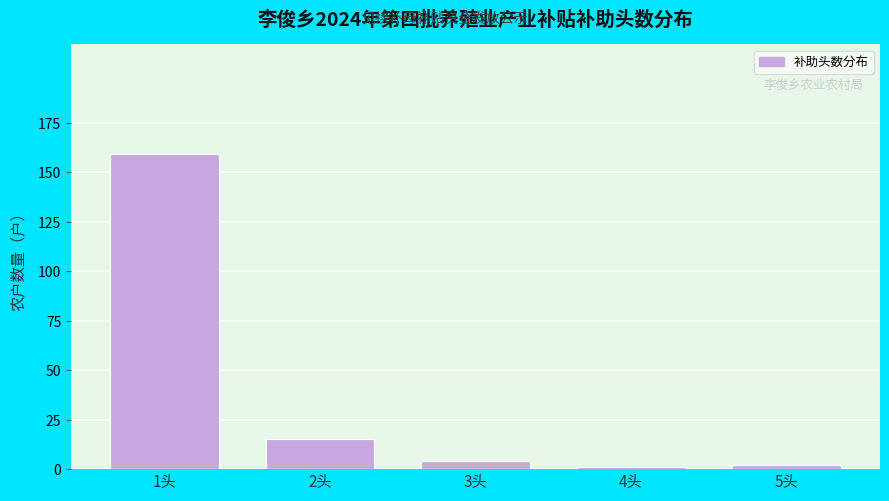

Reading left to right, extract all data points from this chart.

159	15	4	1	2